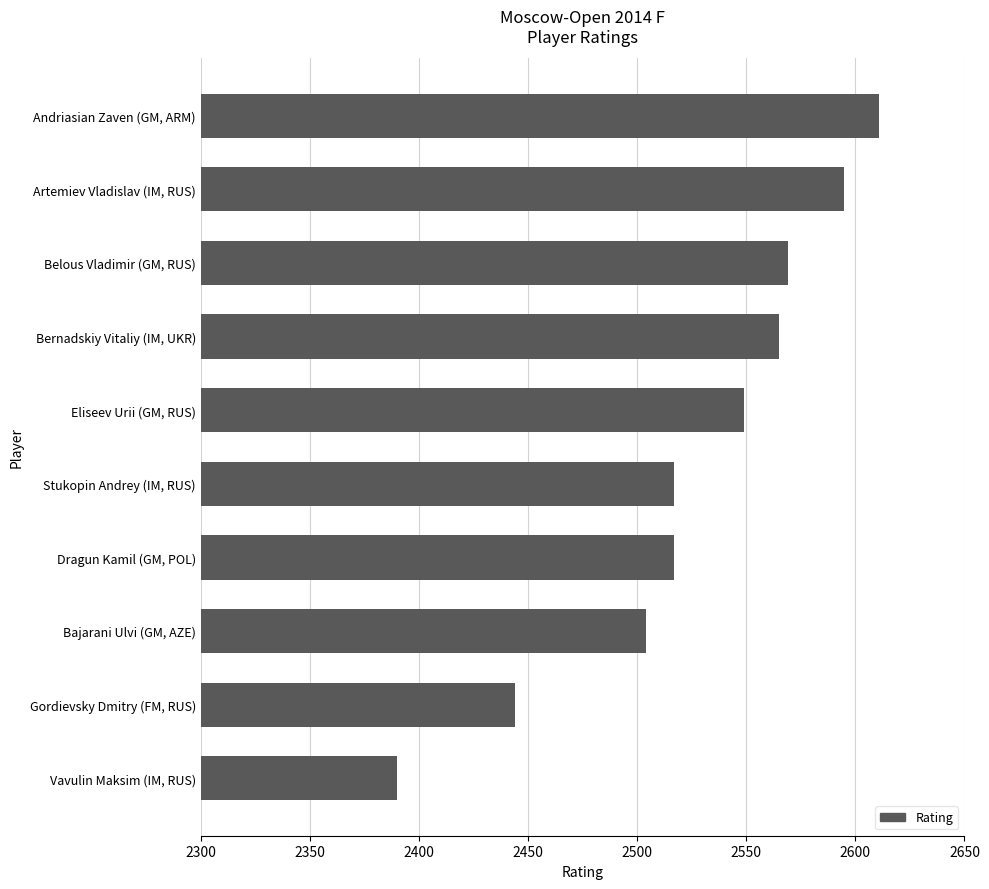

What is the smallest value displayed?

2390